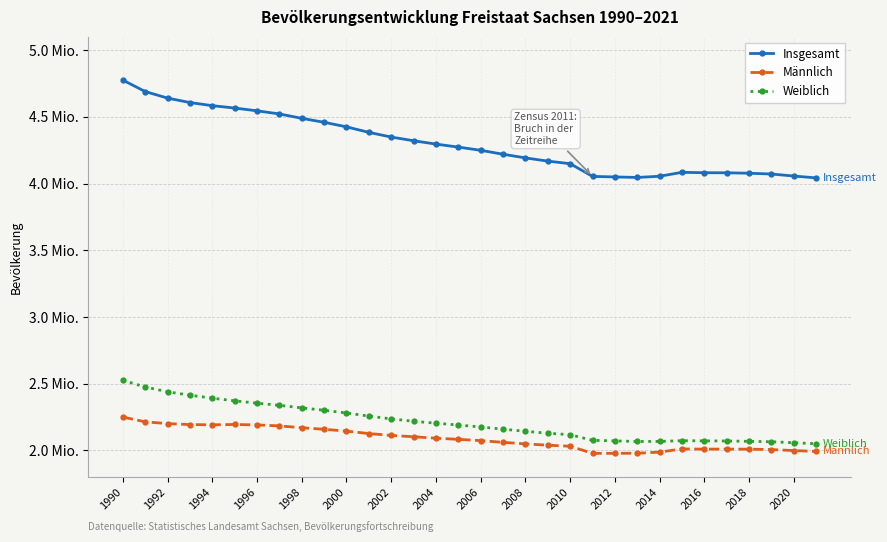

What is the difference between the maximum and minimum values in the Männlich series?

271975